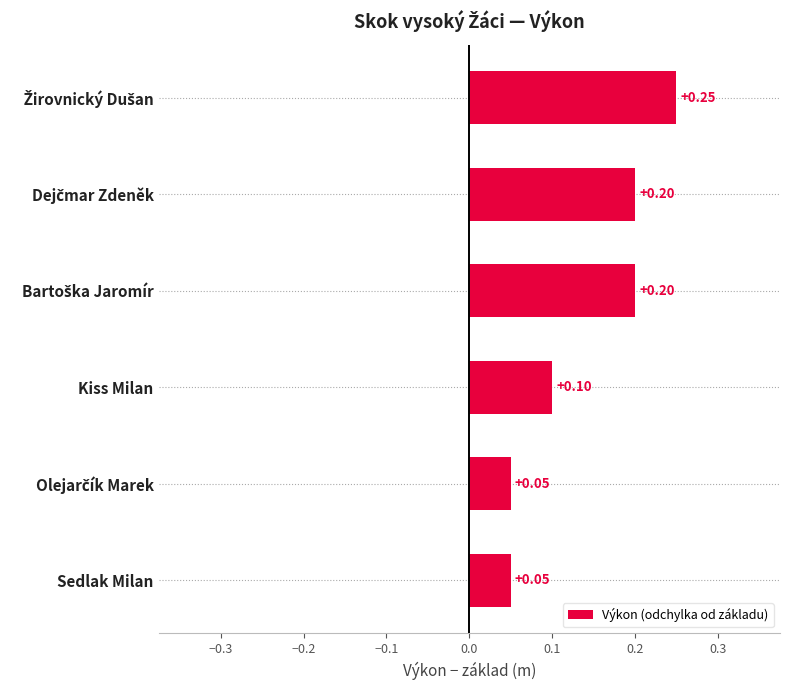

What is the label of the 3rd bar from the bottom?

Kiss Milan